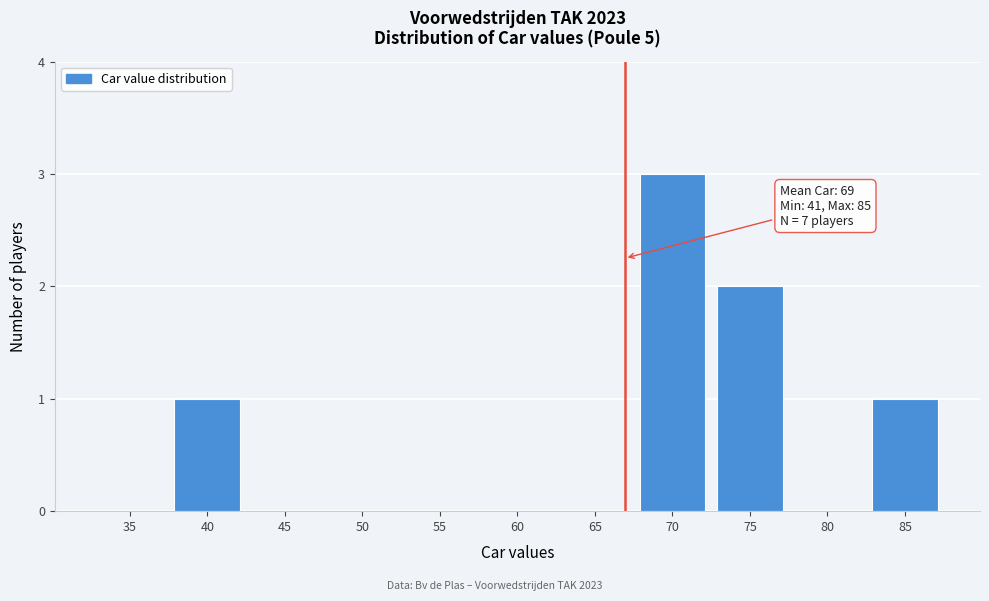

Reading left to right, what are all the values shown in this chart?

35=0	40=1	45=0	50=0	55=0	60=0	65=0	70=3	75=2	80=0	85=1